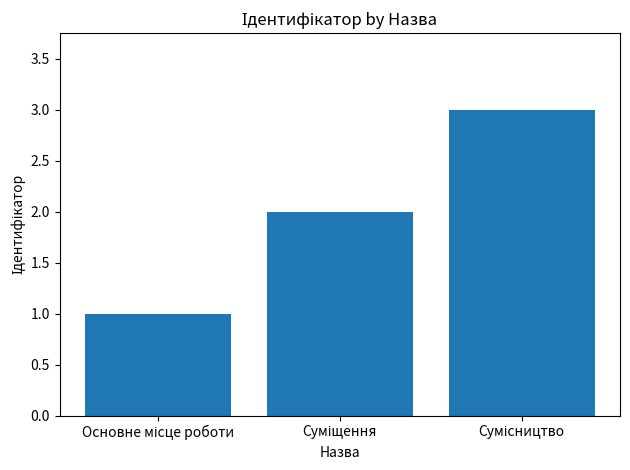

What is the minimum value shown in the chart?

1